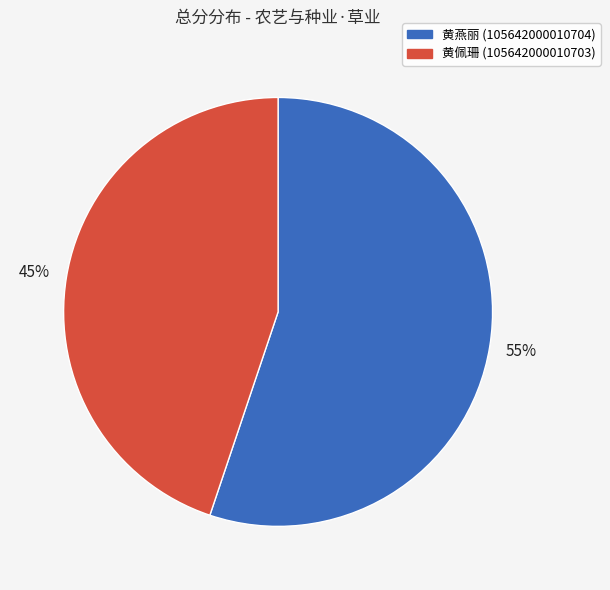

Which has a higher value, 黄燕丽 (105642000010704) or 黄佩珊 (105642000010703)?

黄燕丽 (105642000010704)